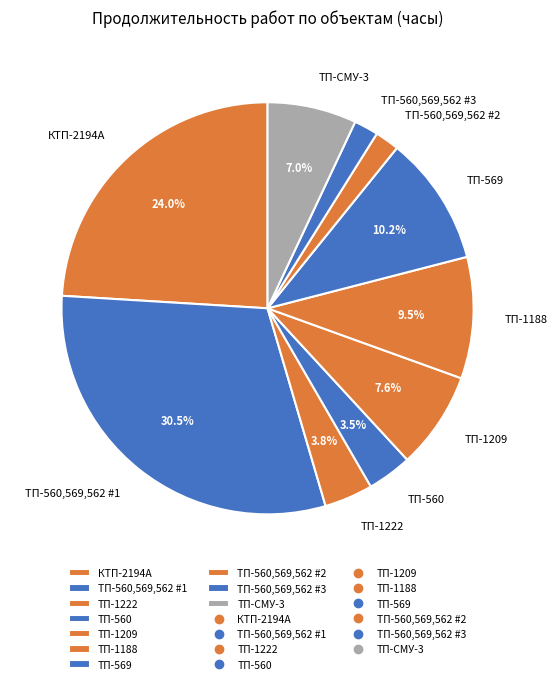

What is the ratio of the value at ТП-1209 to the value at ТП-1222?

2.0